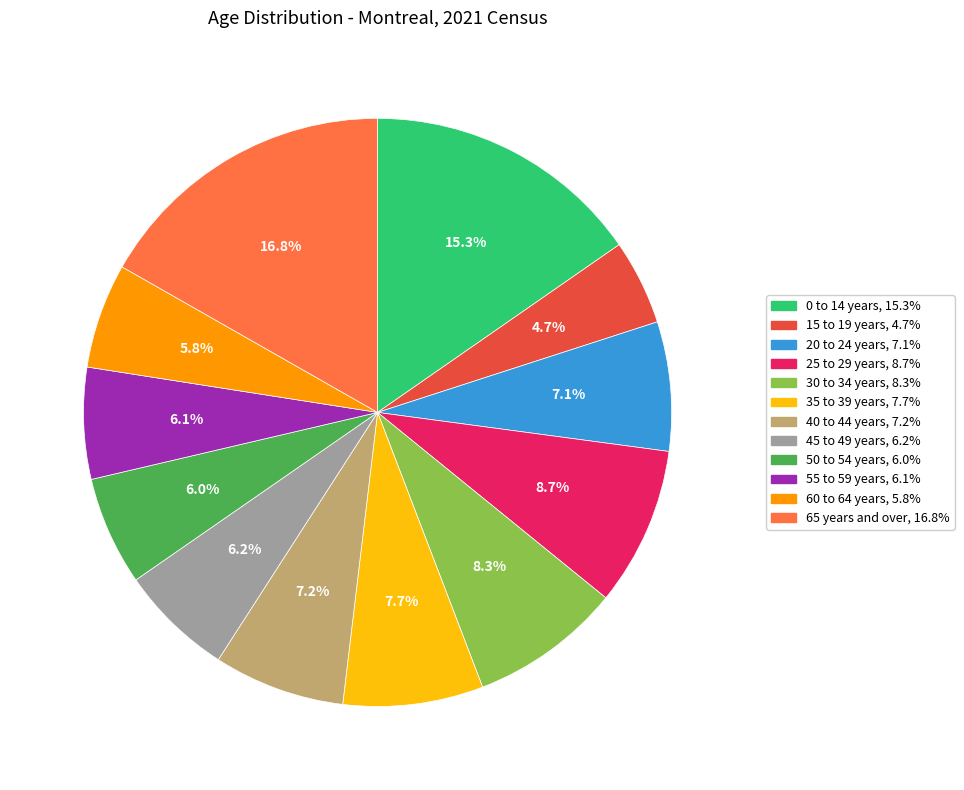

Between 60 to 64 years and 30 to 34 years, which is larger?

30 to 34 years